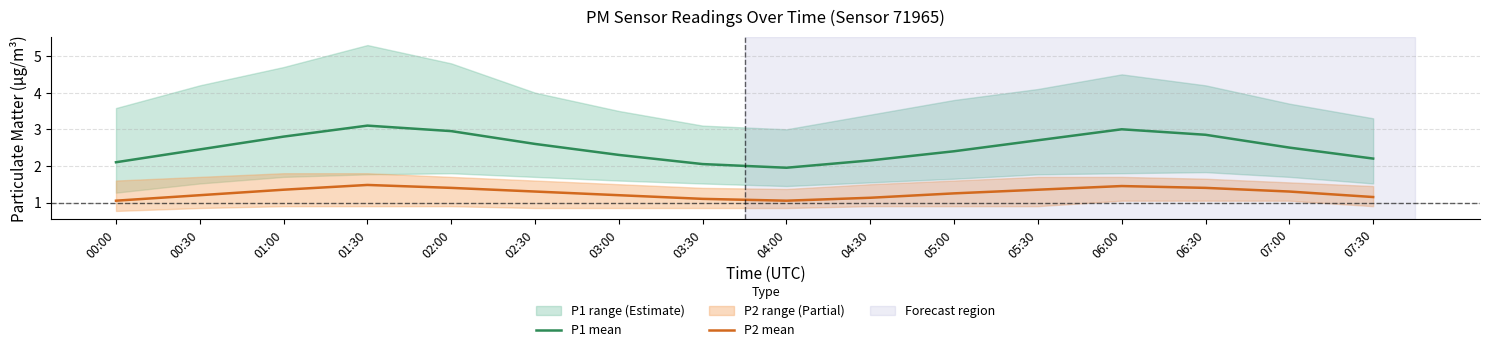

Which series has the widest spread of values?

P1 mean